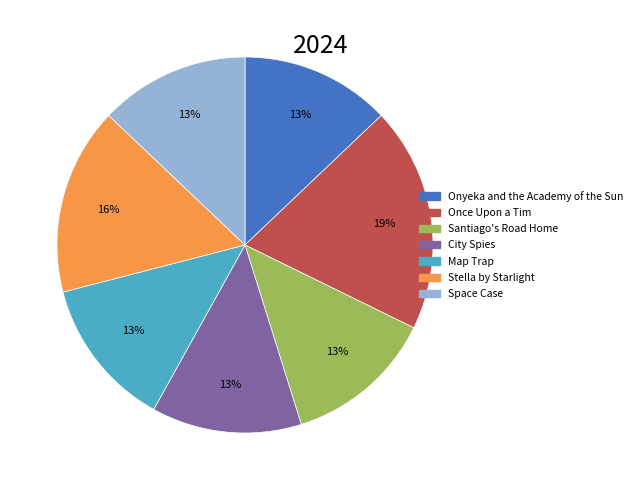

Count the number of slices in the pie.

7